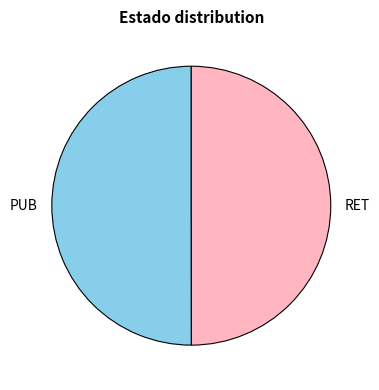

The RET slice represents 50% of the pie. True or false?

True